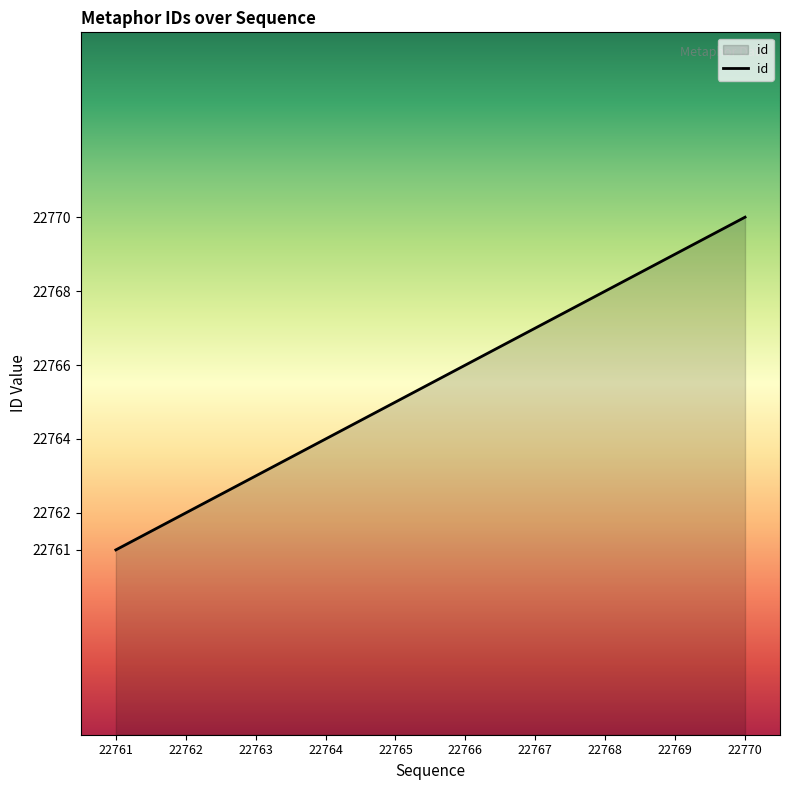

What is the change in value from 22762 to 22768?

+6